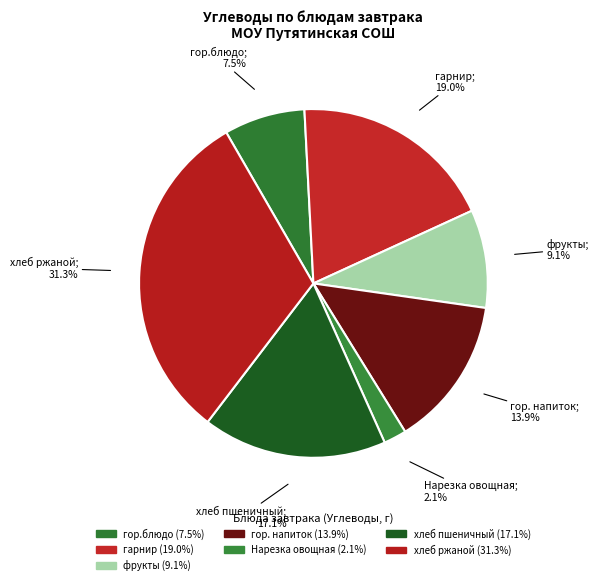

To the nearest percent, what percentage of the pie is Нарезка овощная?

2%